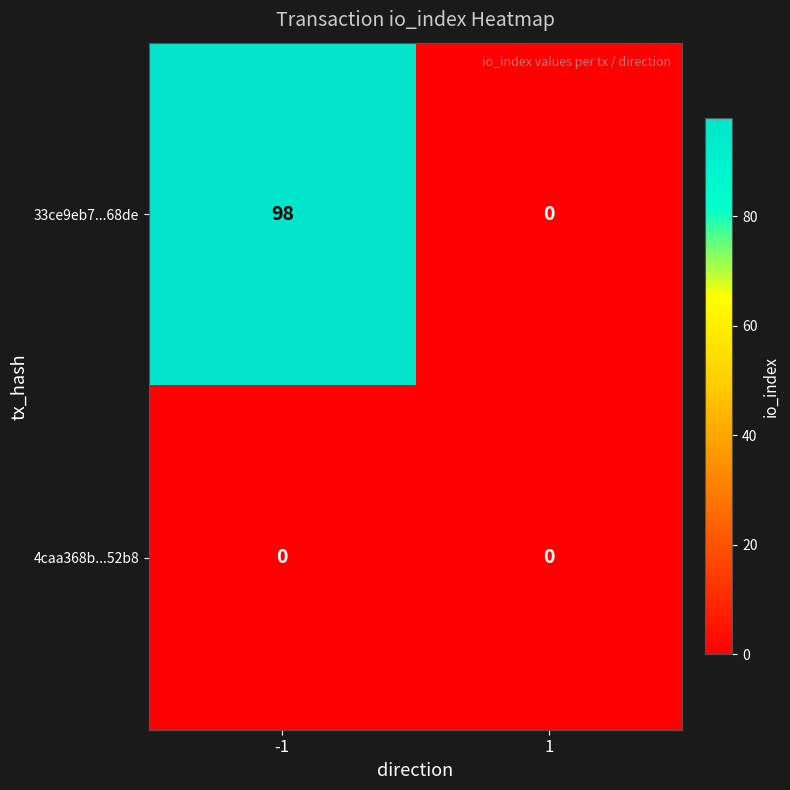

Reading right to left, extract all data points from this chart.

33ce9eb7...68de: 1=0	-1=98
4caa368b...52b8: 1=0	-1=0